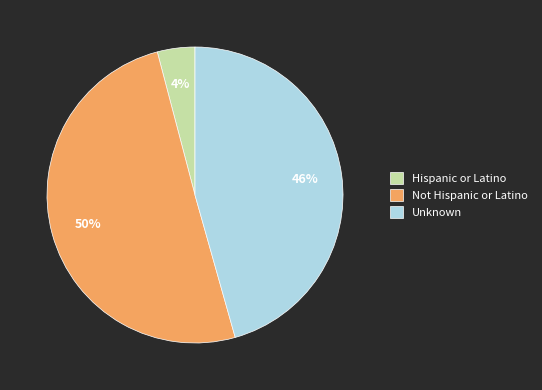

Which has a higher value, Not Hispanic or Latino or Unknown?

Not Hispanic or Latino